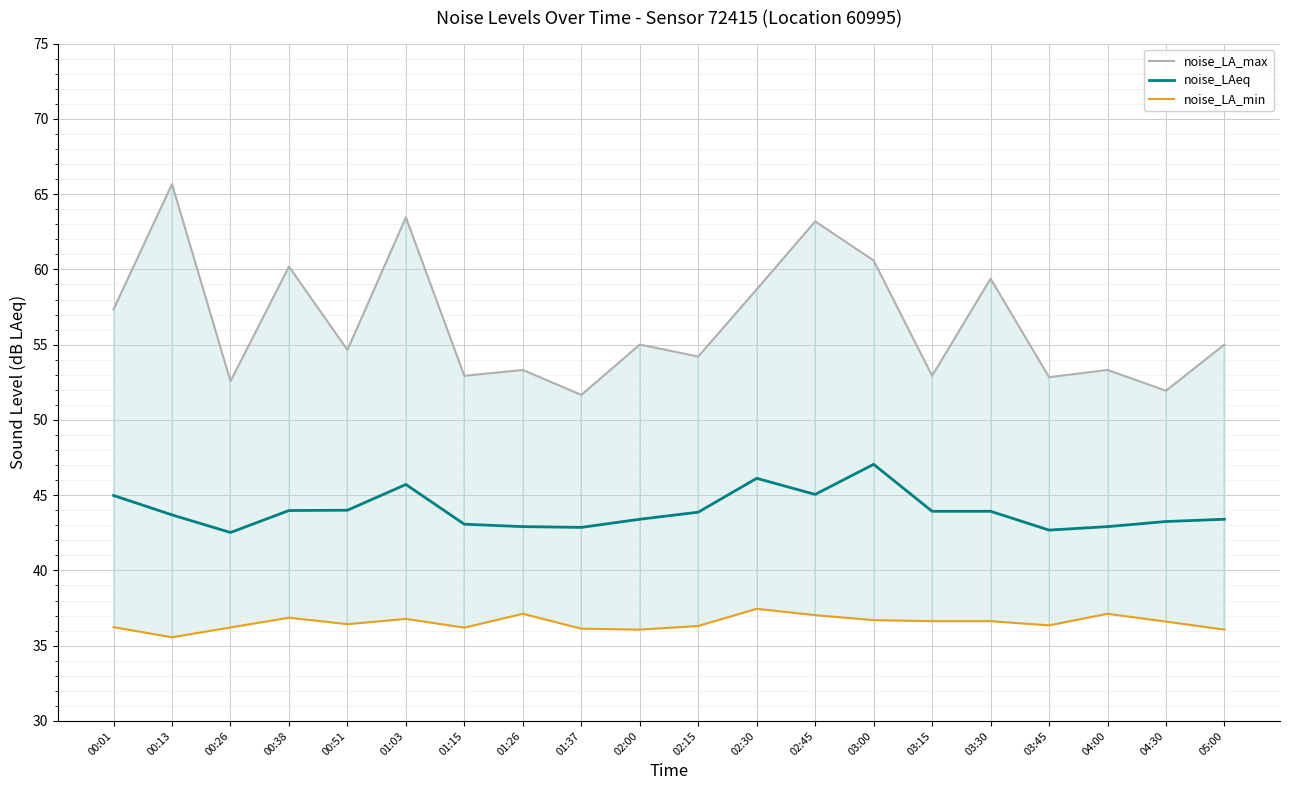

Between 02:15 and 02:30, which is larger?

02:30